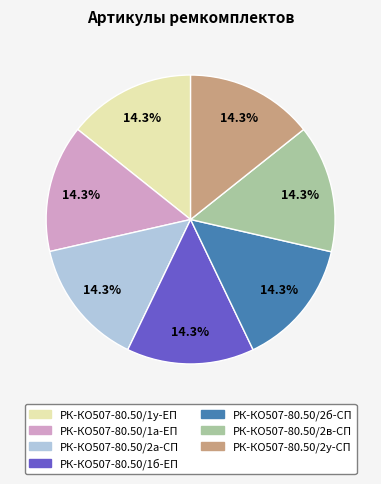

What percentage is the РК-КО507-80.50/2а-СП slice, to the nearest percent?

14%